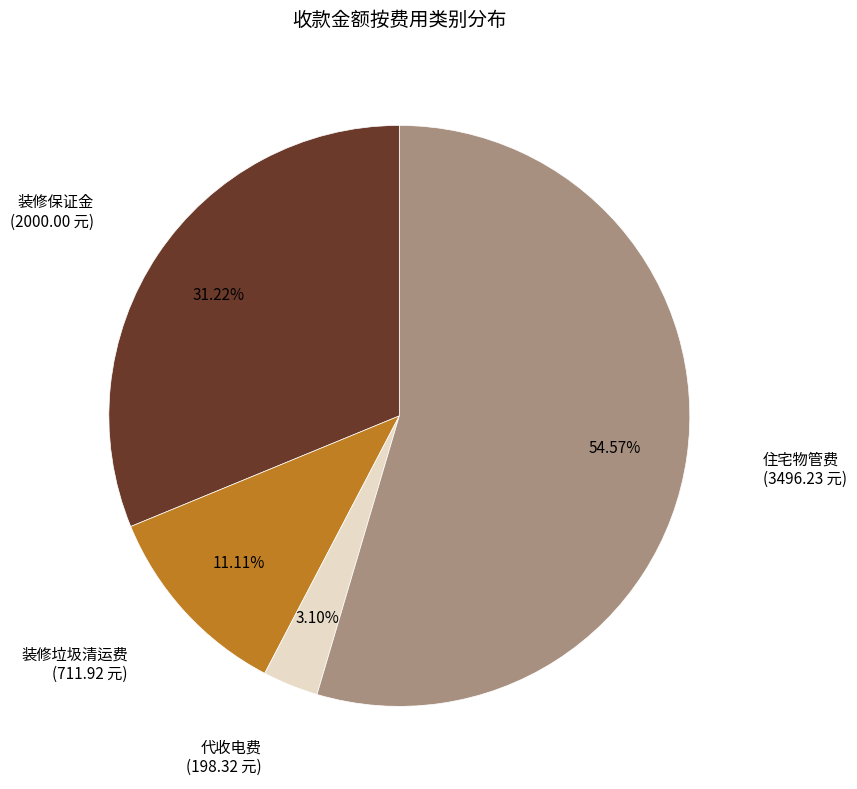

Is the sum of 住宅物管费 and 代收电费 greater than half?

Yes